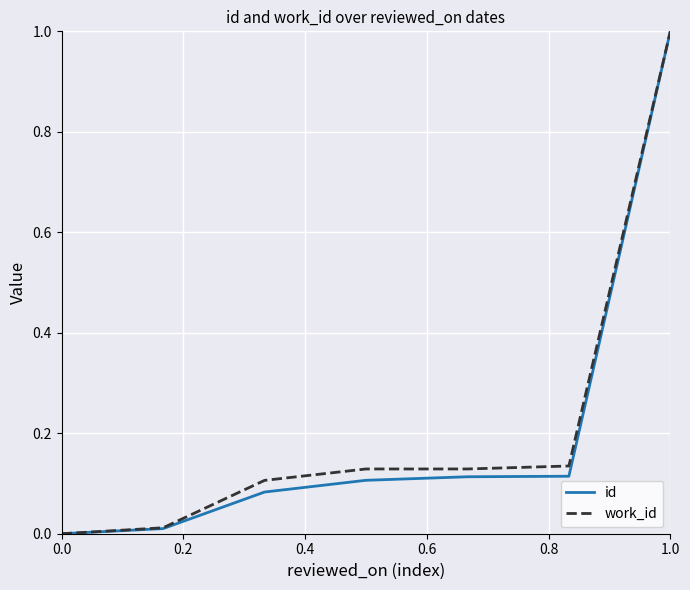

Is this an area chart (filled region under the line)?

No